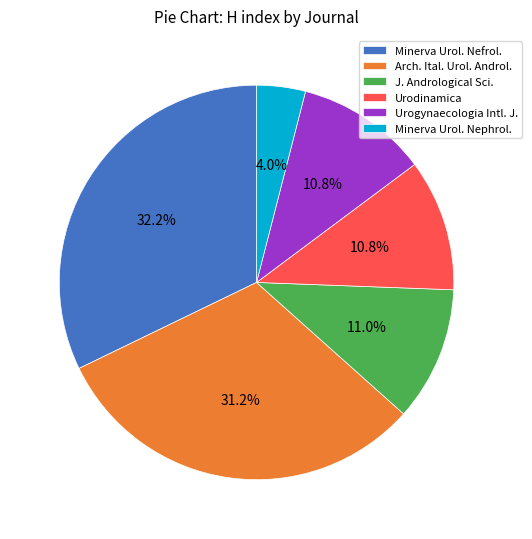

What percentage is NOT represented by Urodinamica?

89.2%